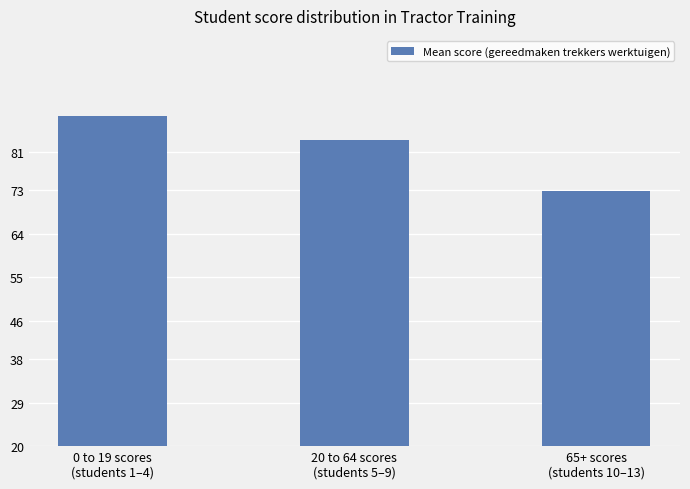

What is the difference between the second highest and minimum values?

10.6